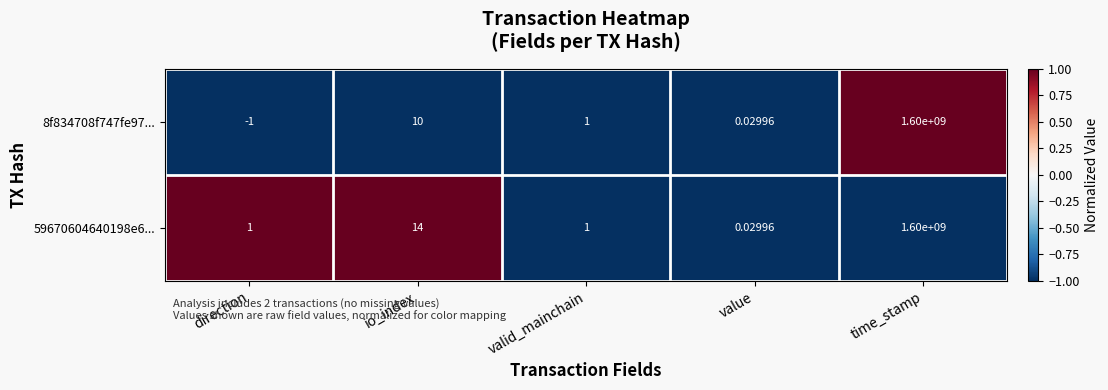

Is the value of 59670604640198e6... at valid_mainchain greater than the value of 8f834708f747fe97... at direction?

Yes